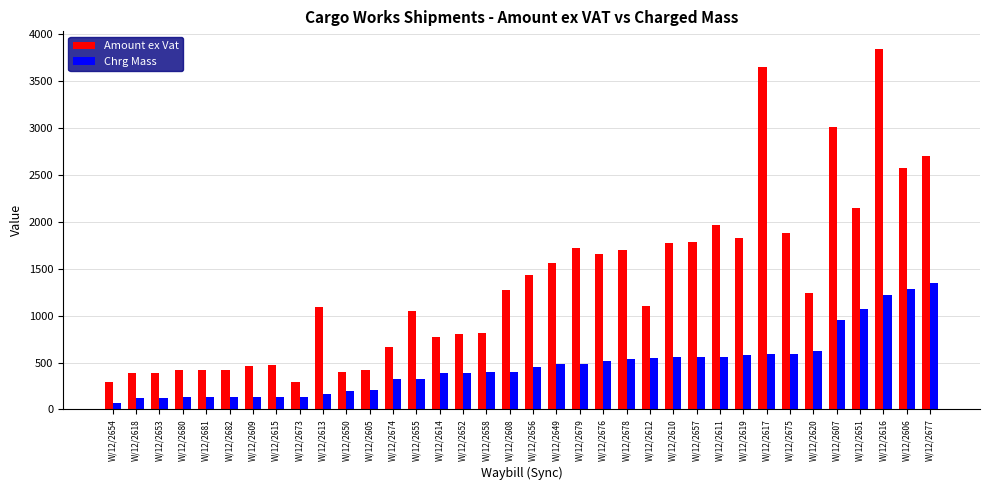

What is the average value of the Chrg Mass series?

468.1